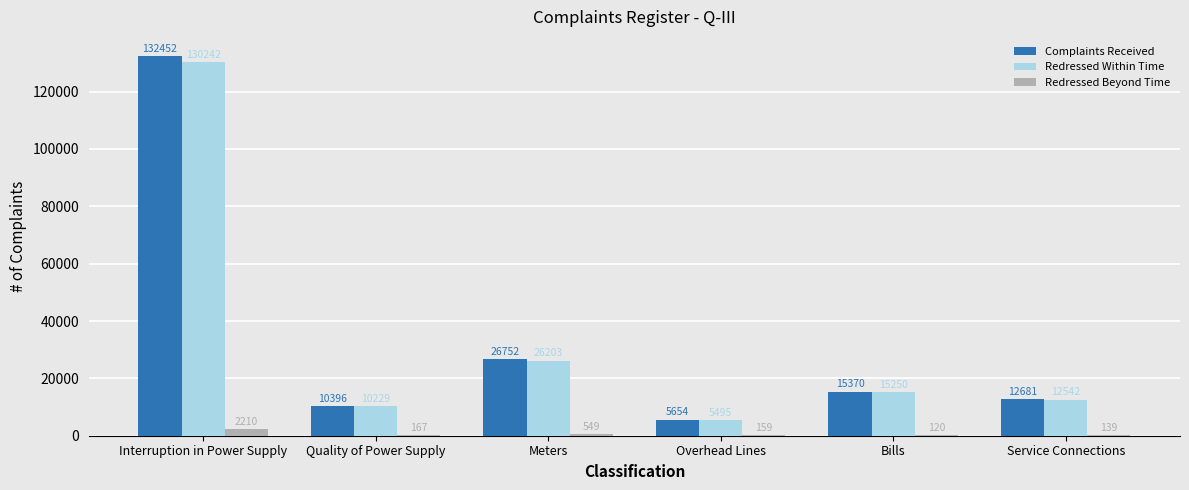

At which label does Complaints Received first exceed 15370?

Interruption in Power Supply